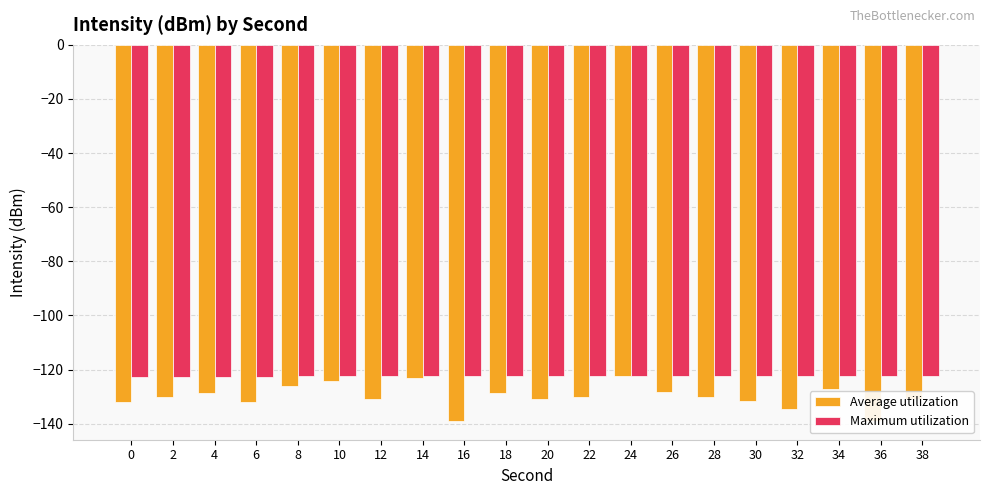

At which category is the sum across all series the highest?

24